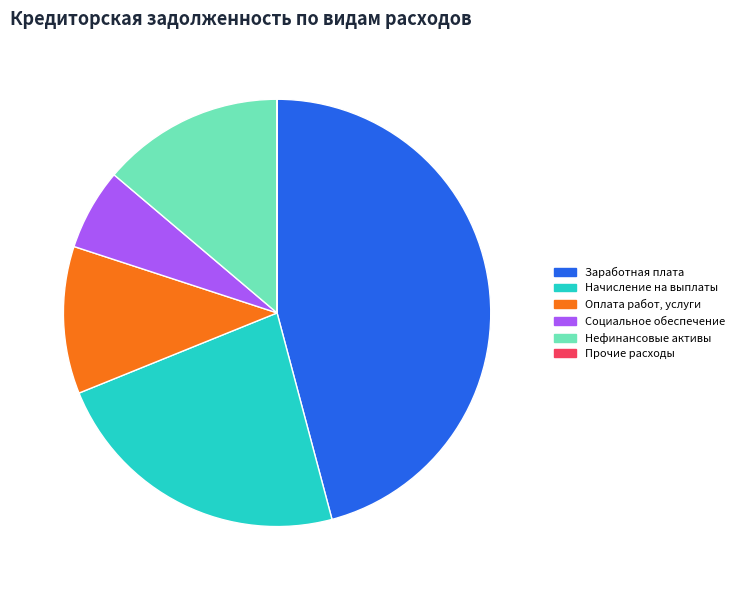

Is there a majority slice in this chart?

No